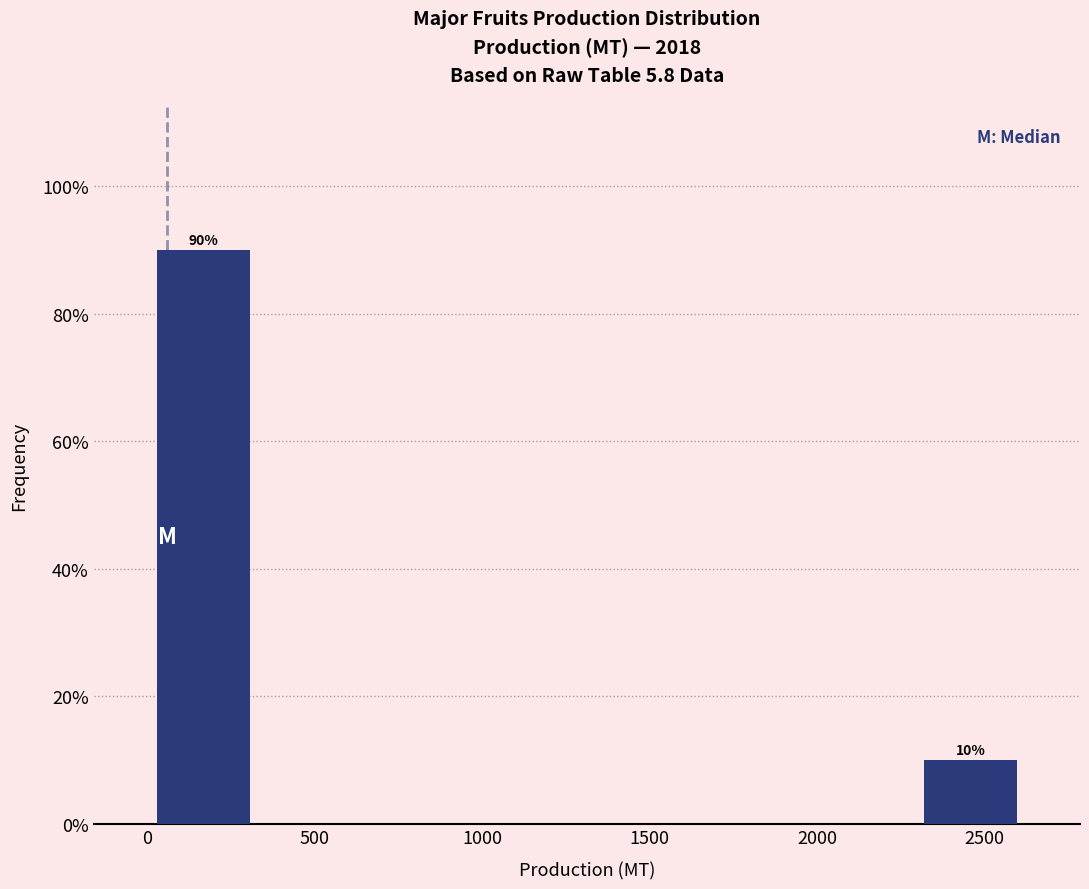

Over which range of the x-axis is the bar tallest?

0 to 350